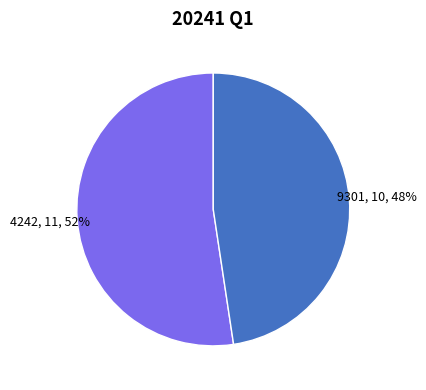

Does any single category account for the majority?

Yes